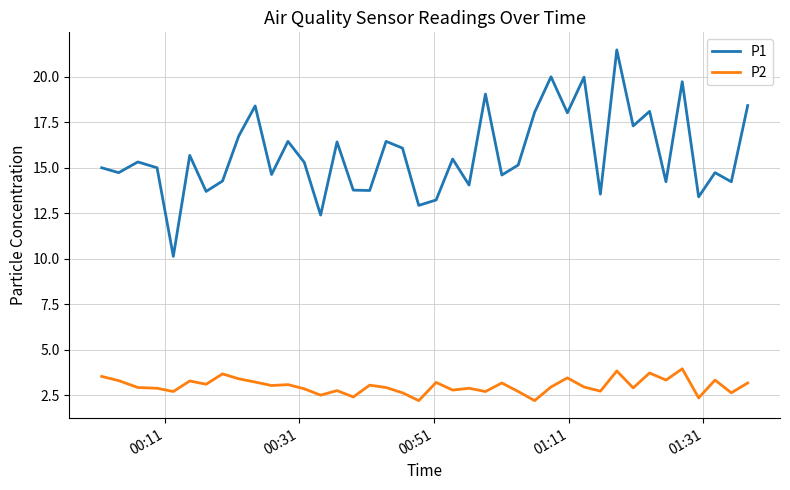

Which series has the largest total across all categories?

P1